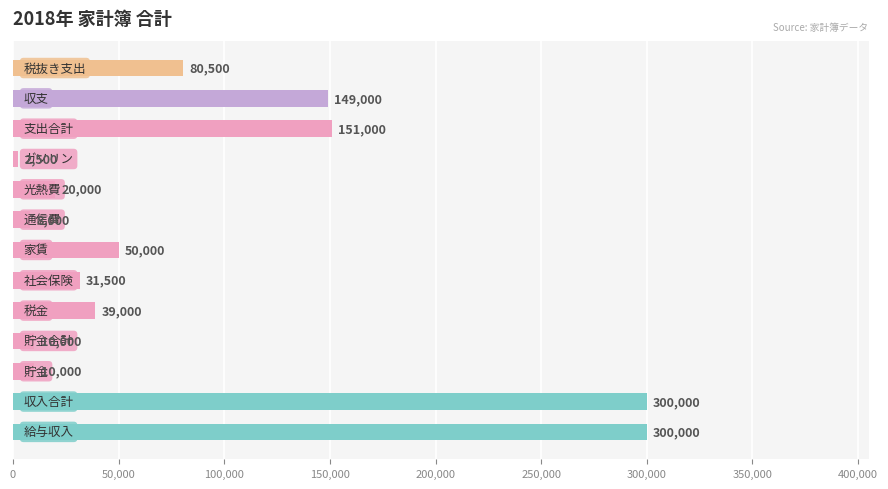

What is the average value?

88577